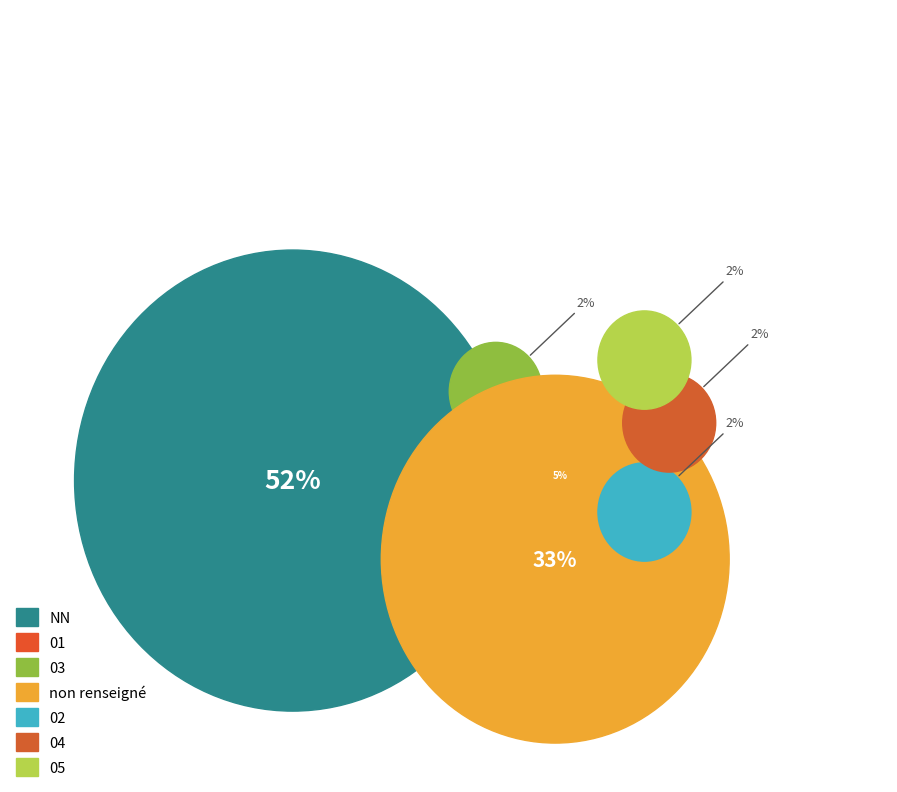

How many segments does this pie chart have?

7